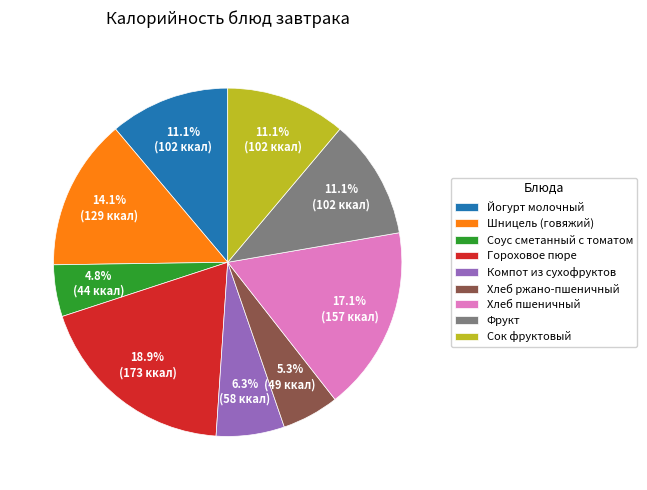

What percentage is the Хлеб ржано-пшеничный slice, to the nearest percent?

5%